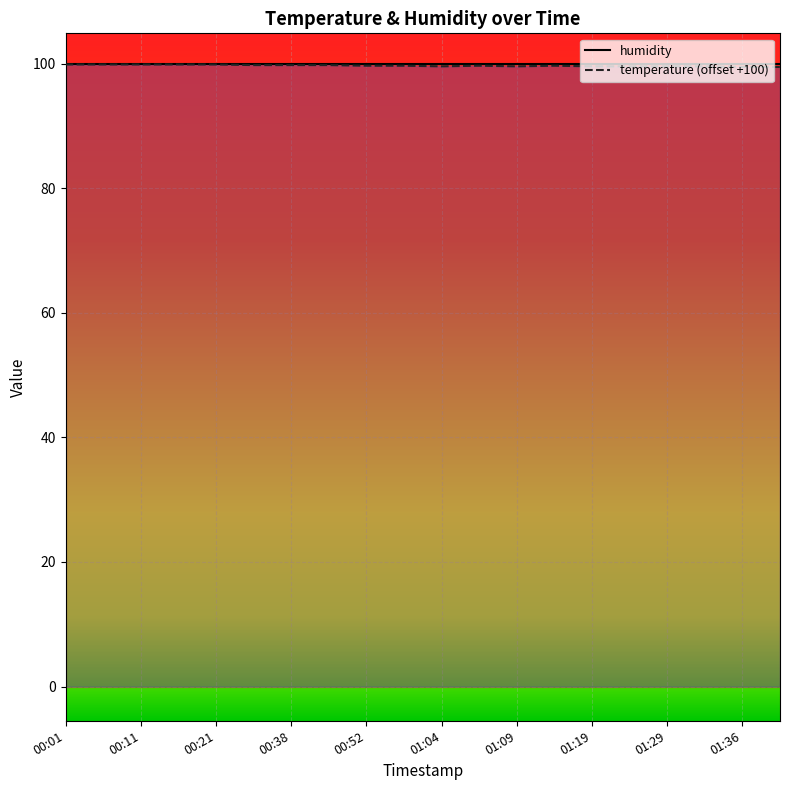

The temperature (offset +100) series shows 99.6 at 15. True or false?

True